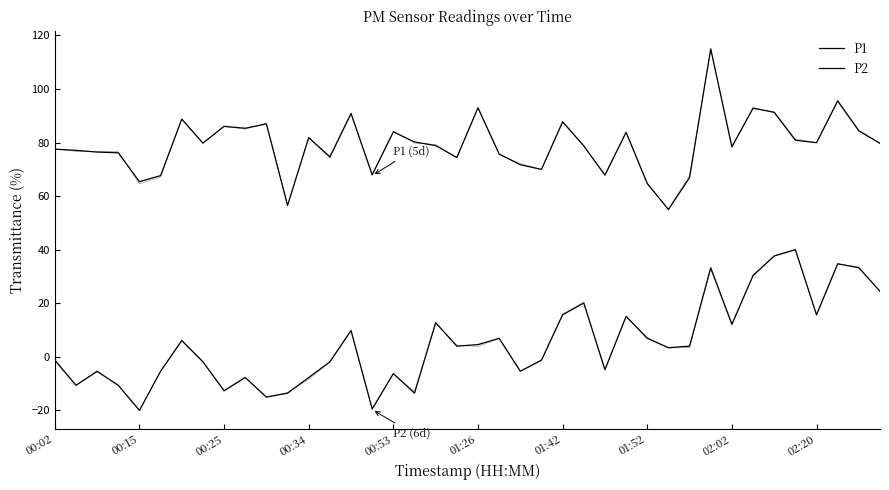

What is the difference between the maximum and second lowest values in the P2 series?

59.4